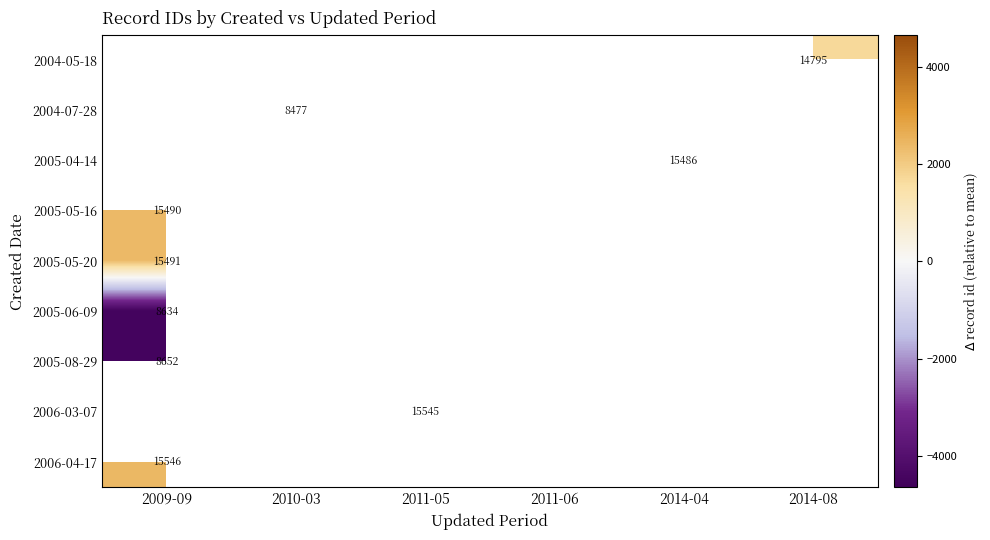

Count the number of data series in this chart.

9